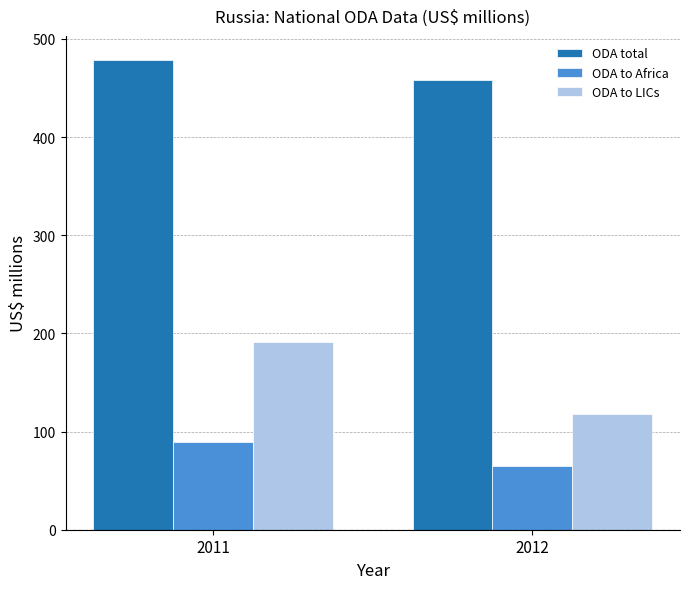

The ODA to Africa series shows 64.4 at 2012. True or false?

True